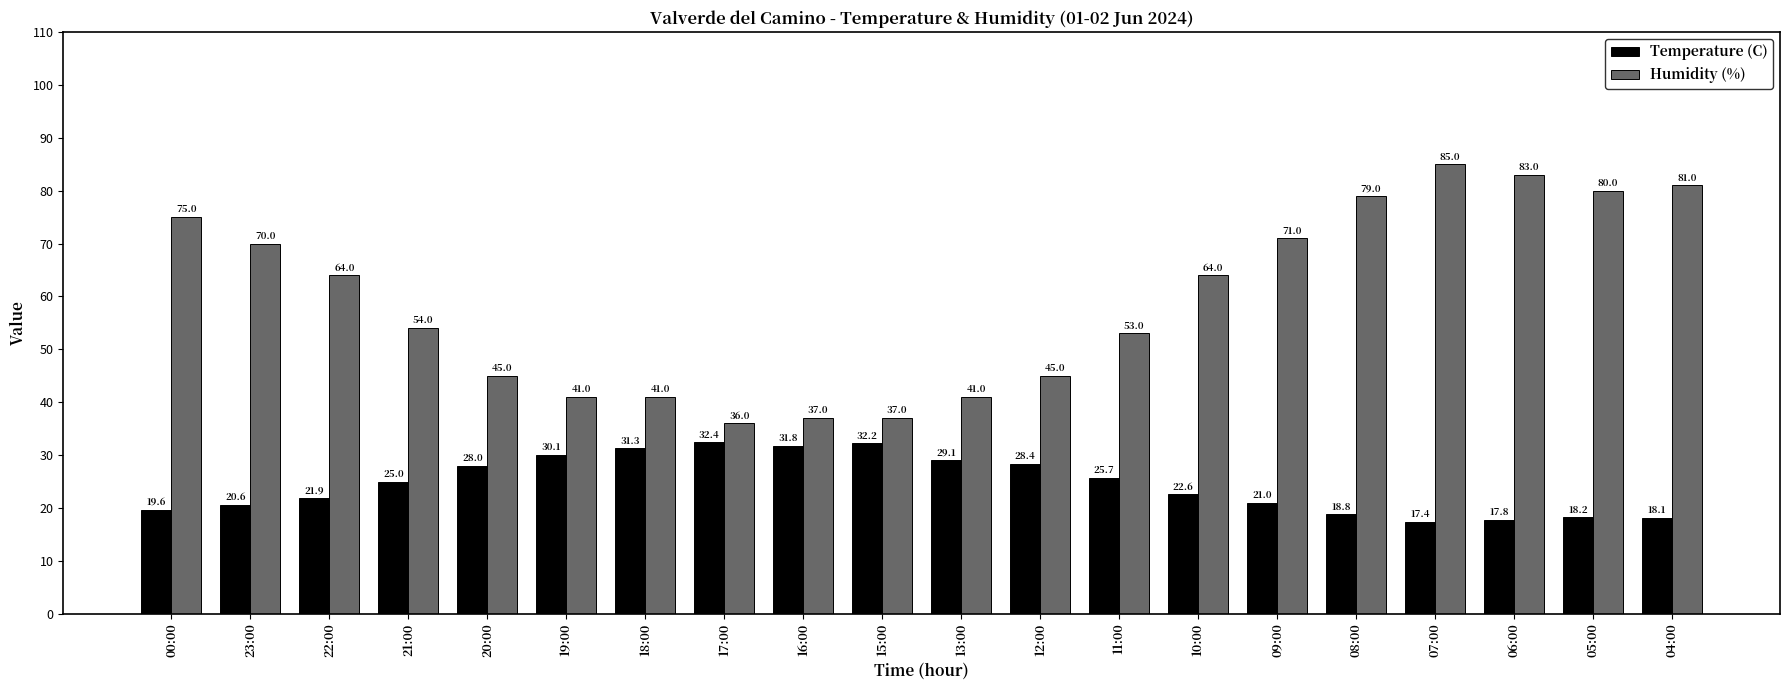

How many bars are there in total?

40